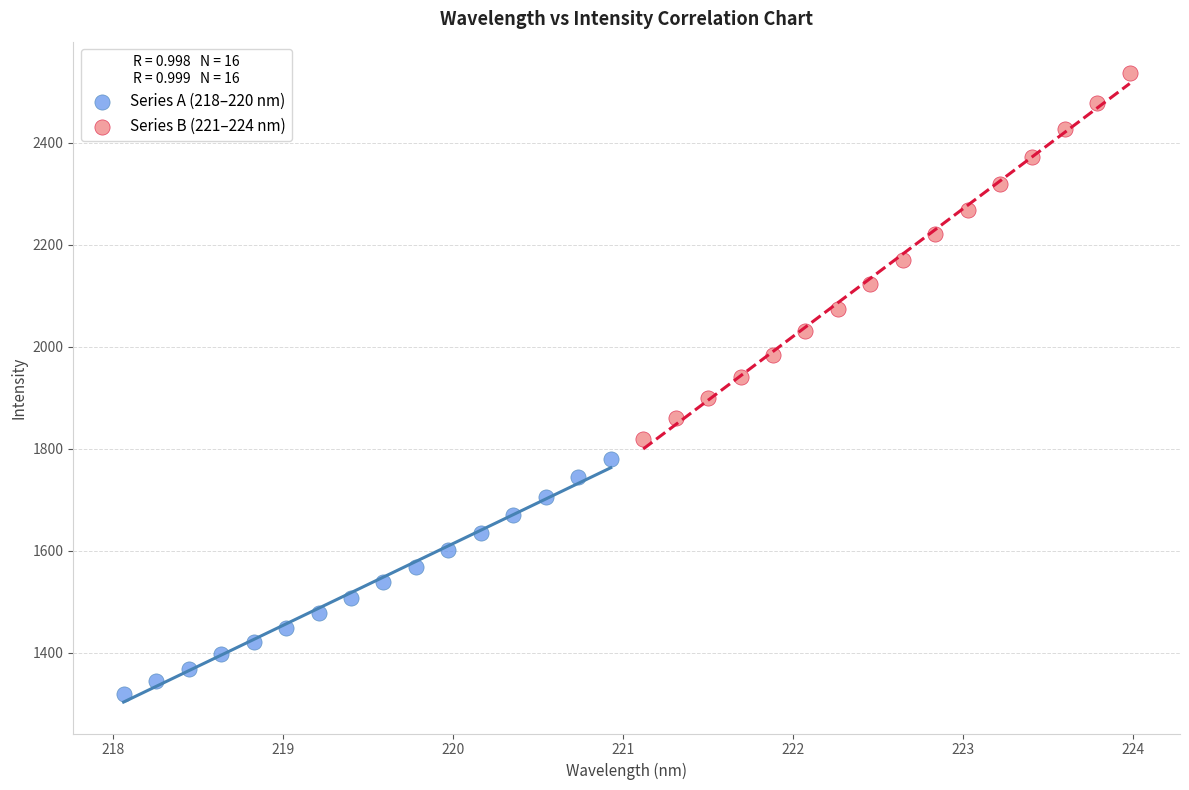

What are all the series names shown in the legend?

Series A (218–220 nm), Series B (221–224 nm)